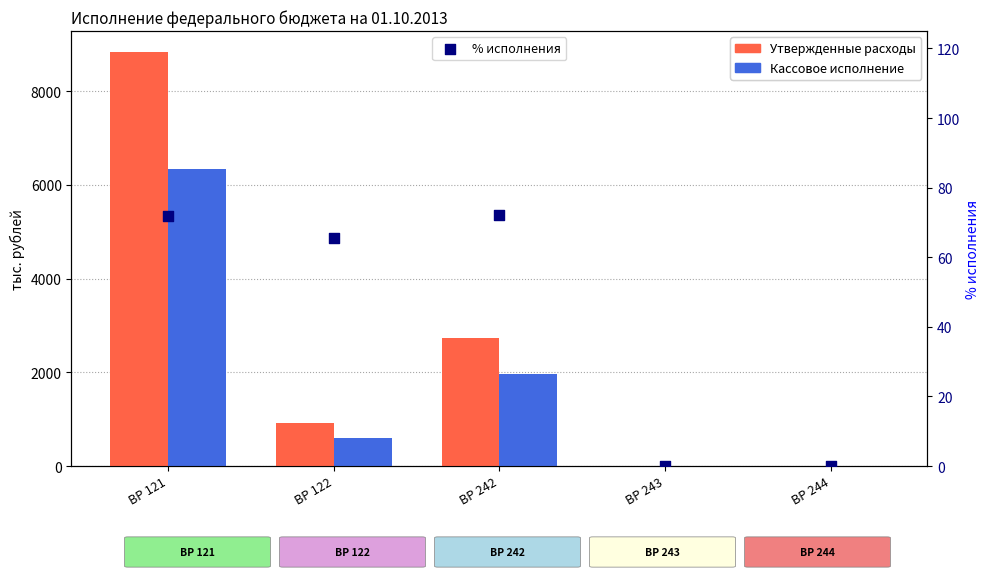

Which series reaches the minimum Y coordinate?

Утвержденные расходы